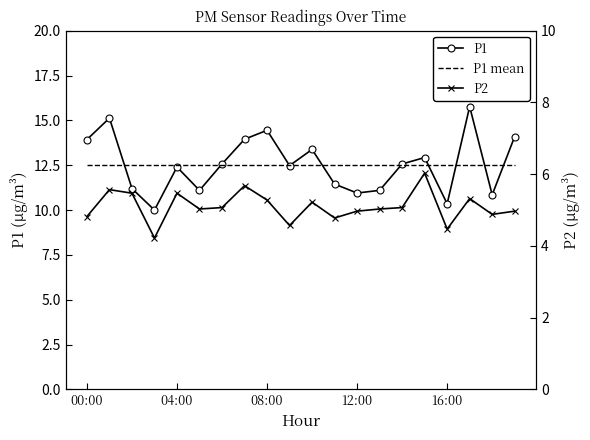

Reading left to right, list all the values displayed in this chart.

P1: 13.9	15.1	11.2	10.0	12.4	11.1	12.6	13.9	14.4	12.5	13.4	11.4	10.9	11.1	12.6	12.9	10.3	15.8	10.8	14.1
P1 mean: 12.5	12.5	12.5	12.5	12.5	12.5	12.5	12.5	12.5	12.5	12.5	12.5	12.5	12.5	12.5	12.5	12.5	12.5	12.5	12.5
P2: 4.8	5.6	5.5	4.2	5.5	5.0	5.1	5.7	5.3	4.6	5.2	4.8	5.0	5.0	5.1	6.0	4.5	5.3	4.9	5.0